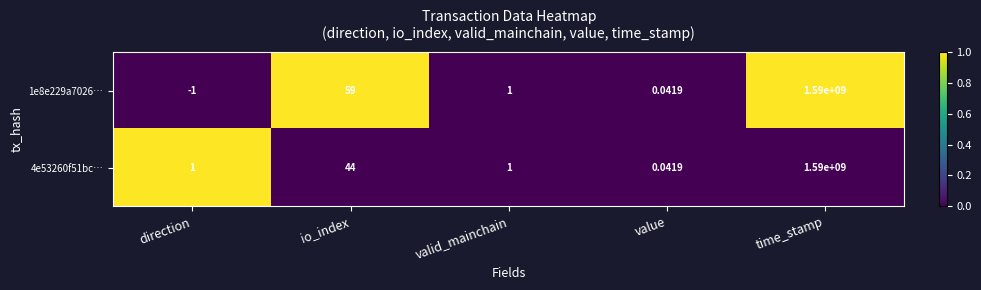

Where is 1e8e229a7026… nearest to the value 794999999?

io_index